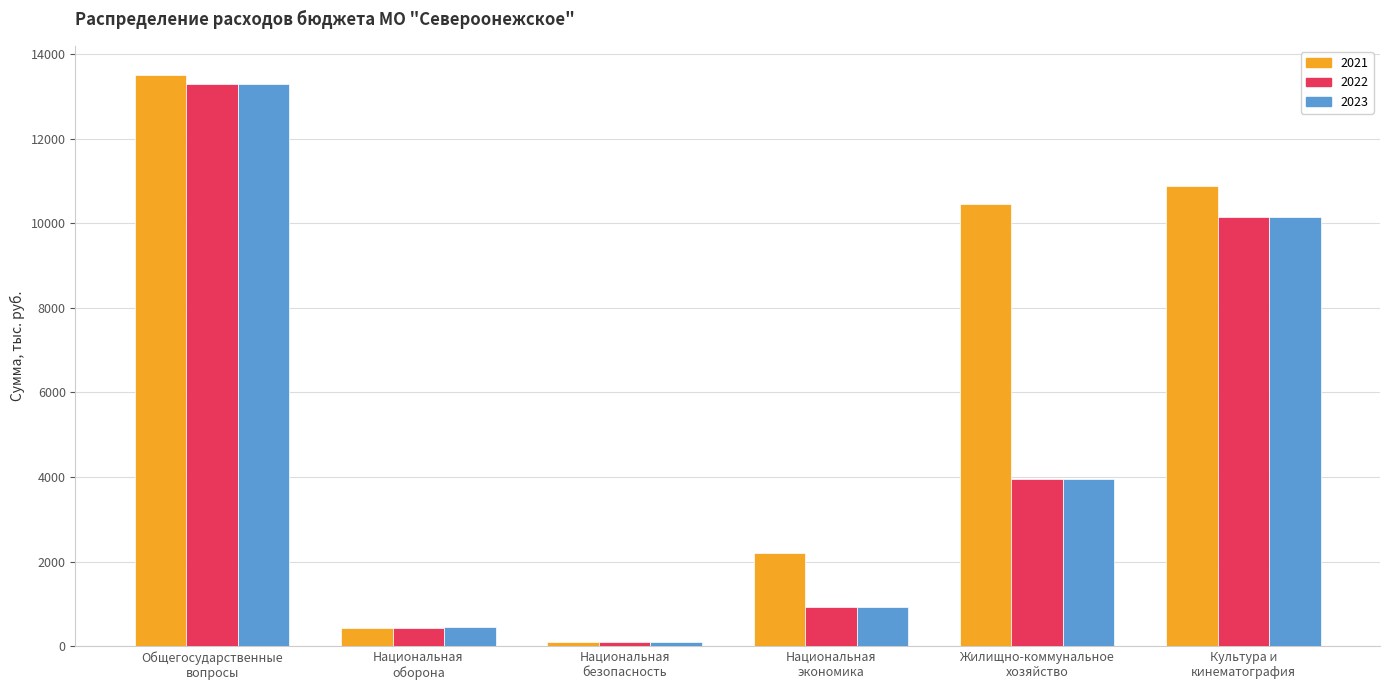

Read the 2021 value at Культура и
кинематография.

10880.3